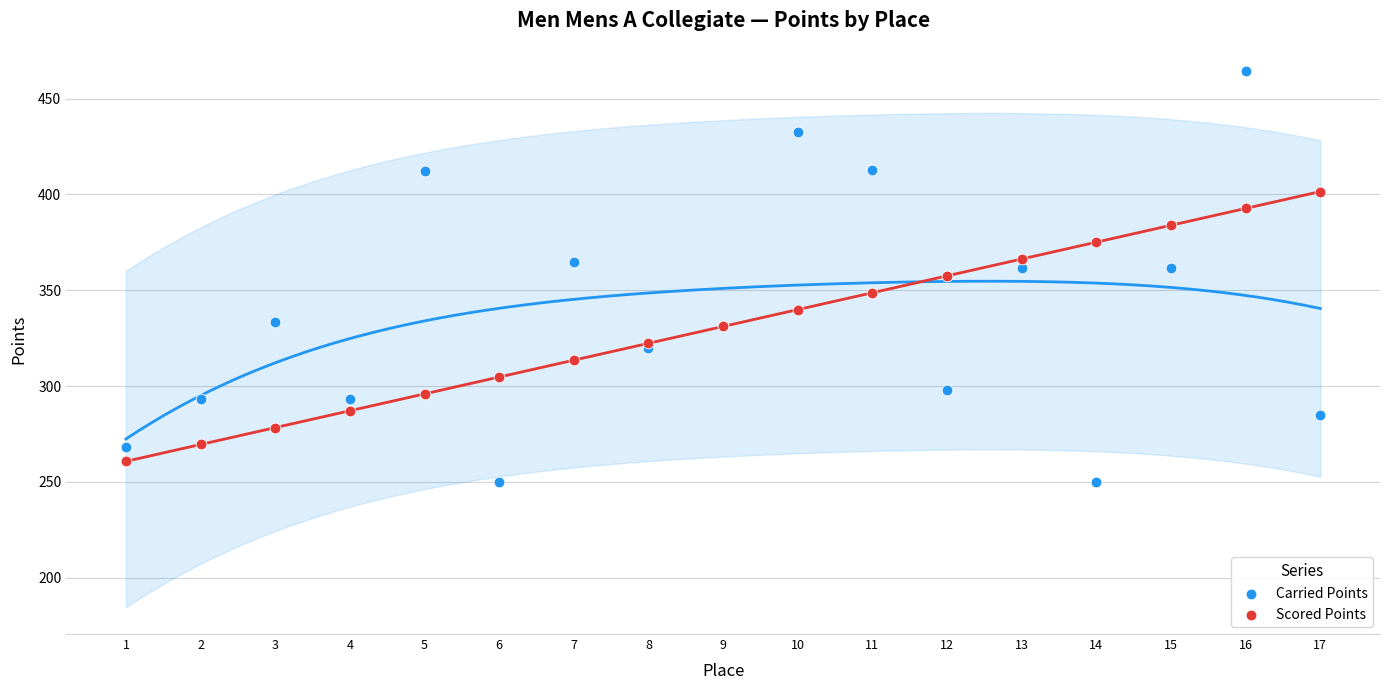

Which series has the widest spread of Y values?

Carried Points